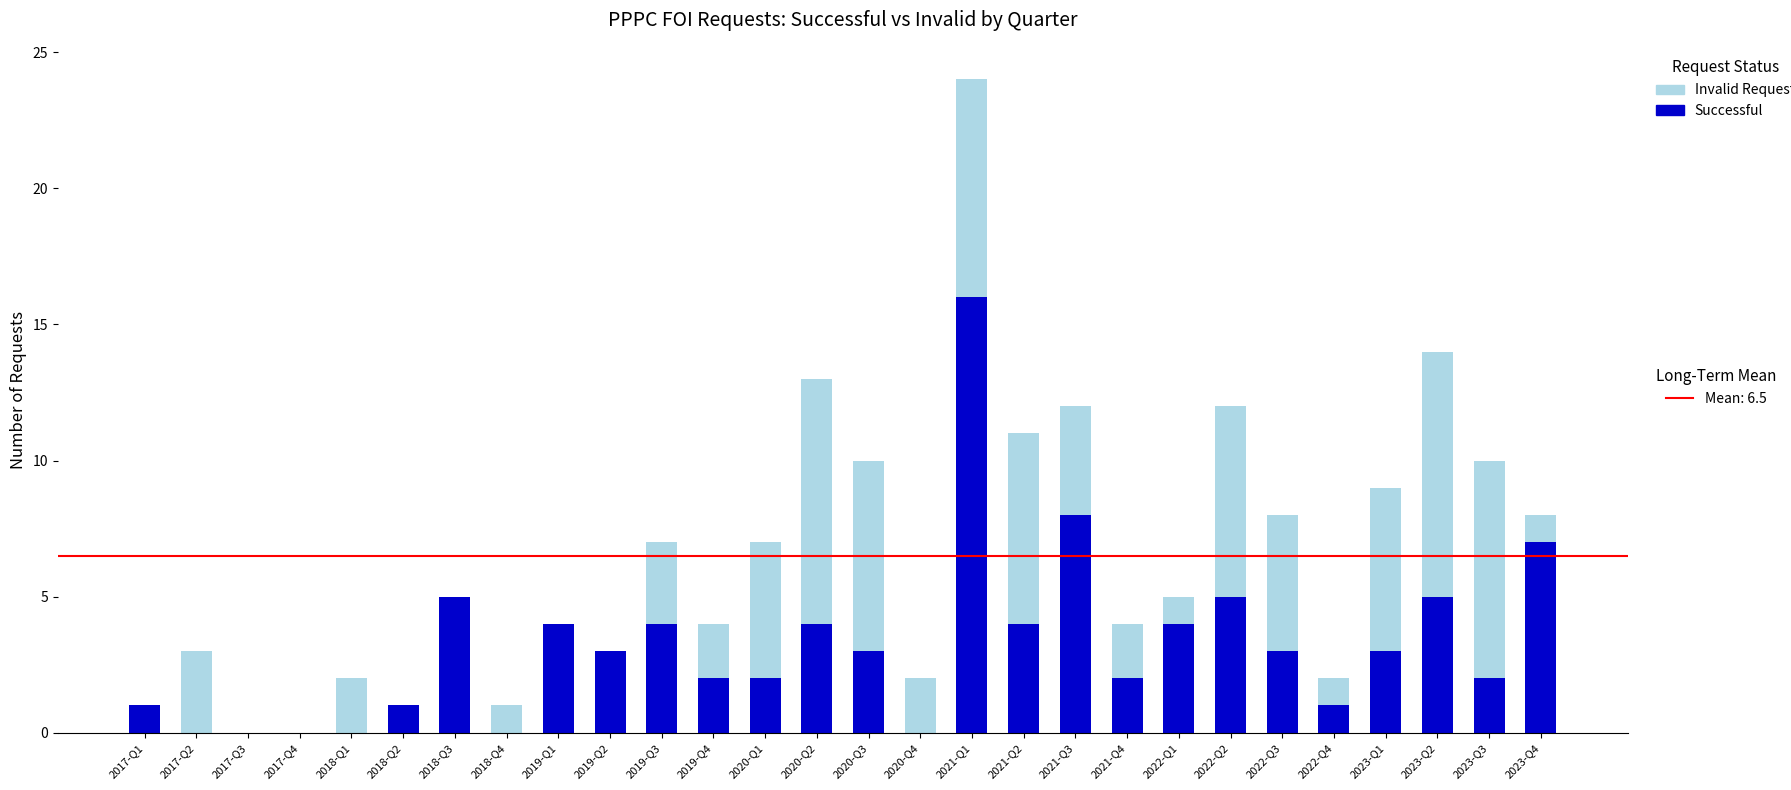

How many categories are shown in the chart?

28